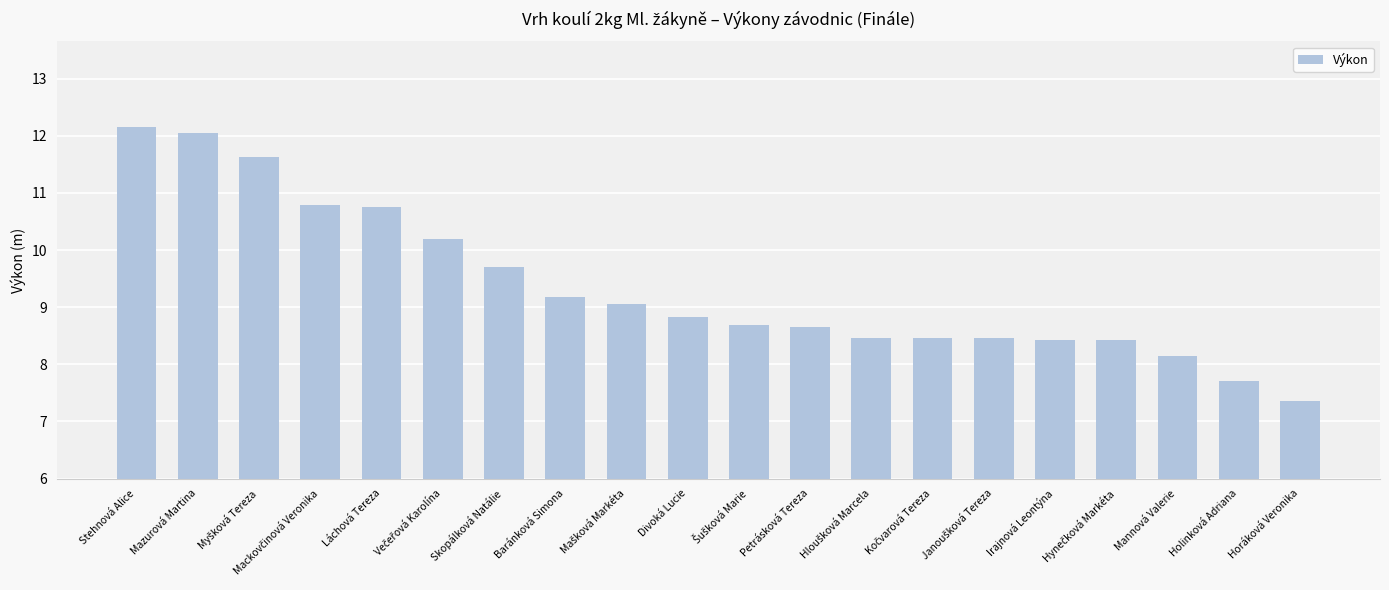

What is the change in value from Mazurová Martina to Láchová Tereza?

-1.3